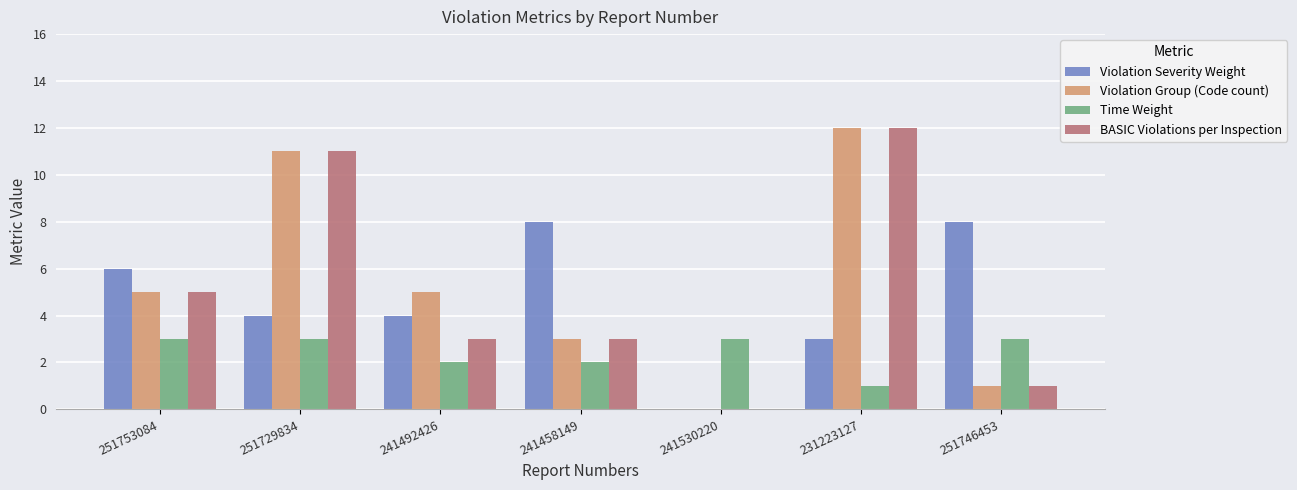

What is the average value of the Violation Group (Code count) series?

5